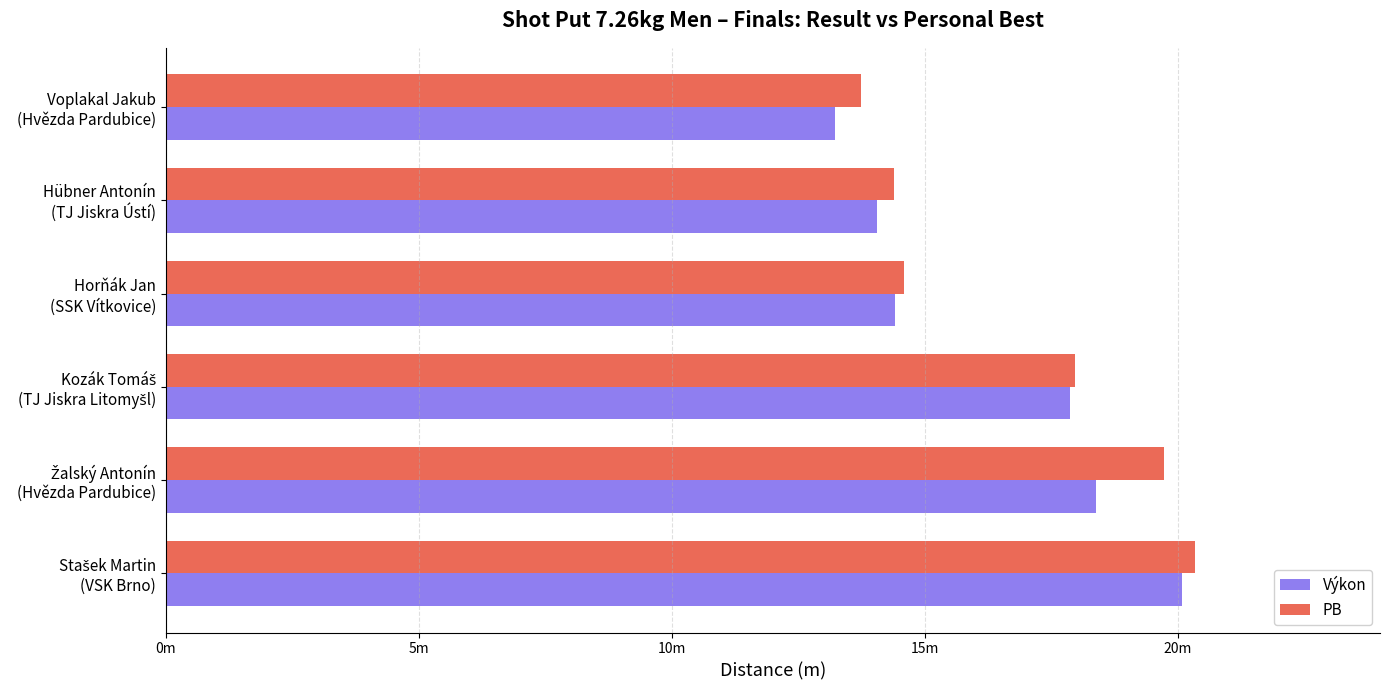

What is the difference between the second highest and minimum values in the PB series?

6.0